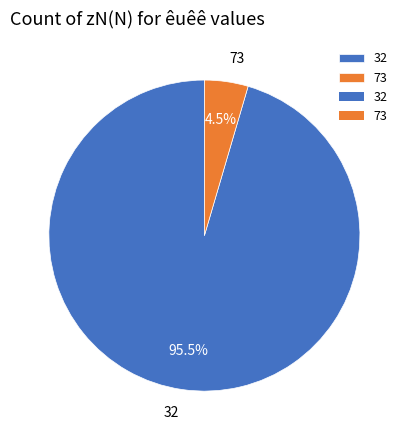

Is there a majority slice in this chart?

Yes